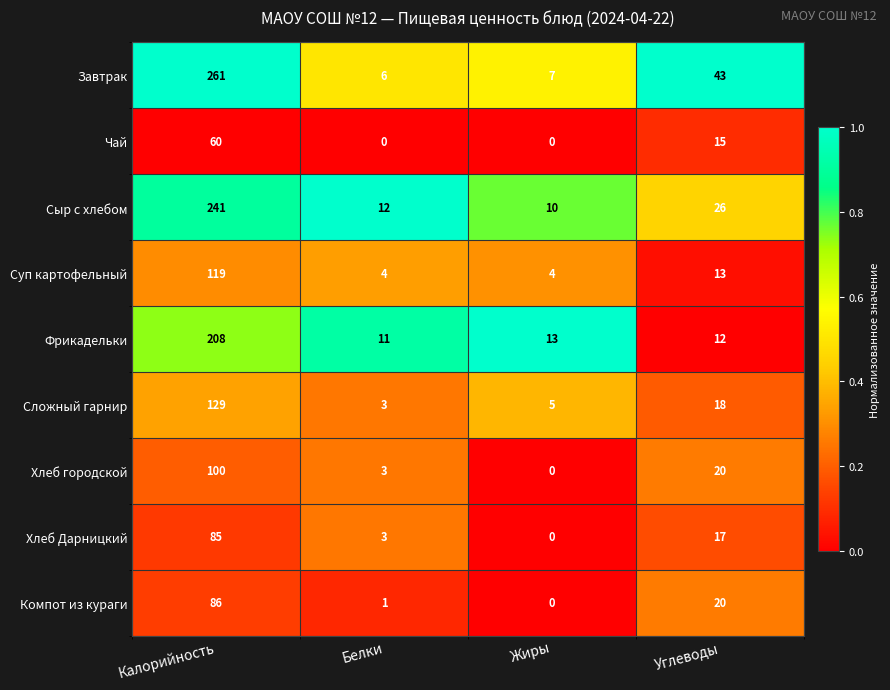

Which category has the highest value in the Завтрак series?

Калорийность